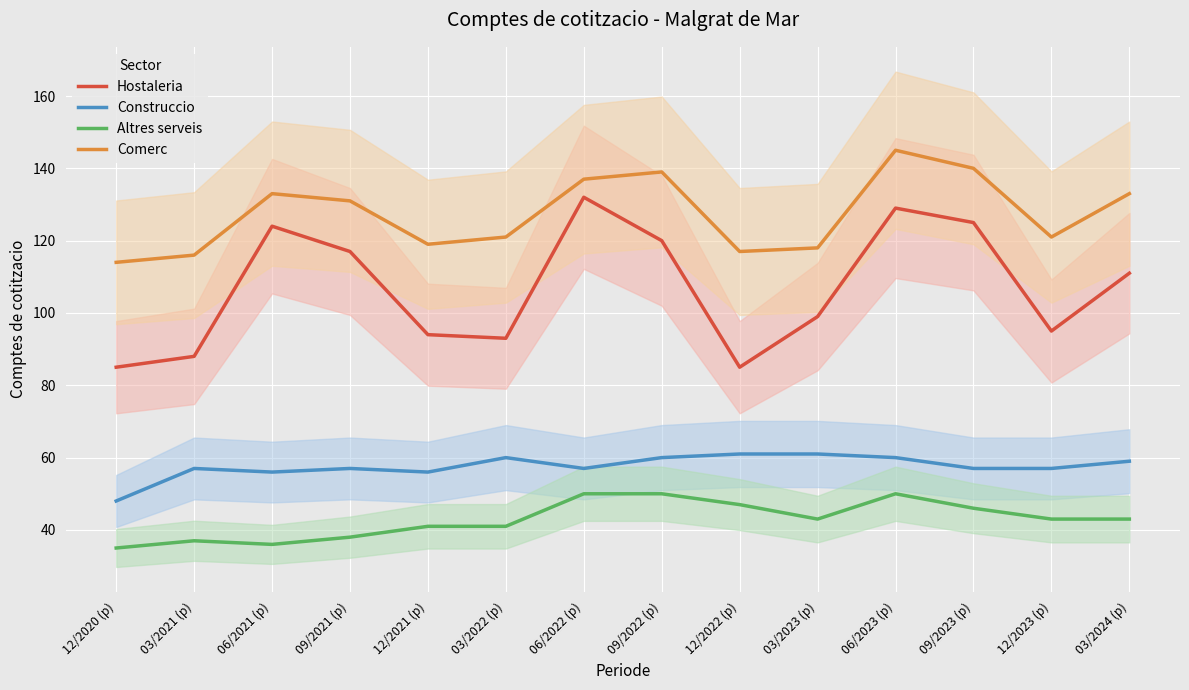

Count the number of data series in this chart.

4